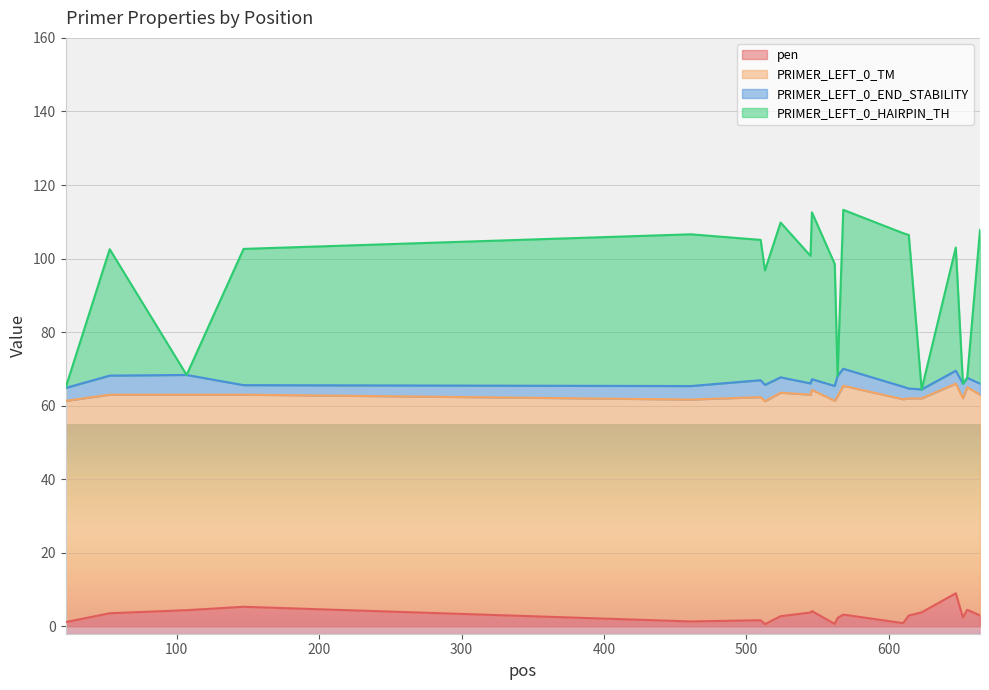

What is the value of the pen point at the 11th from the left?

0.7